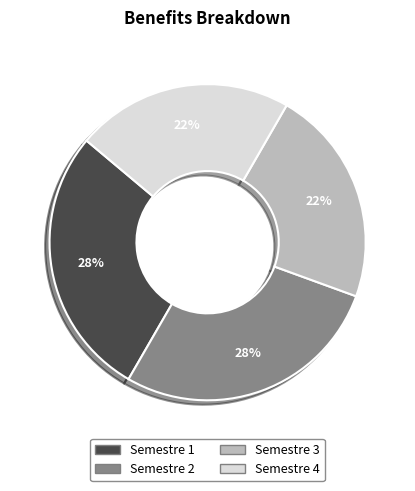

What is the ratio of the value at Semestre 2 to the value at Semestre 1?

1.0